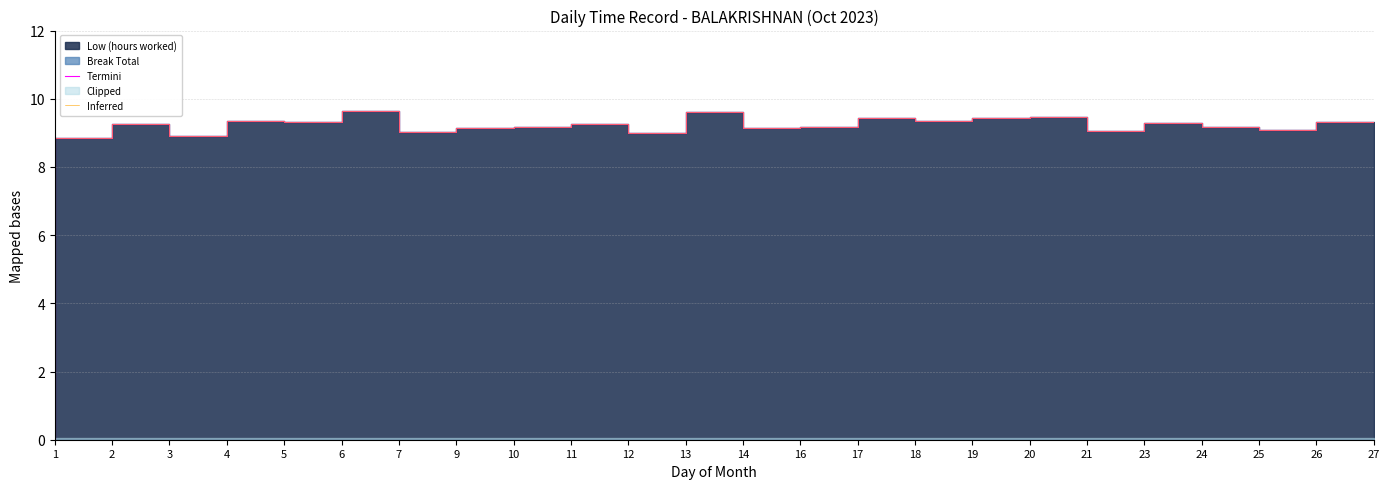

Is it true that Inferred equals 13.9 at 13?

False